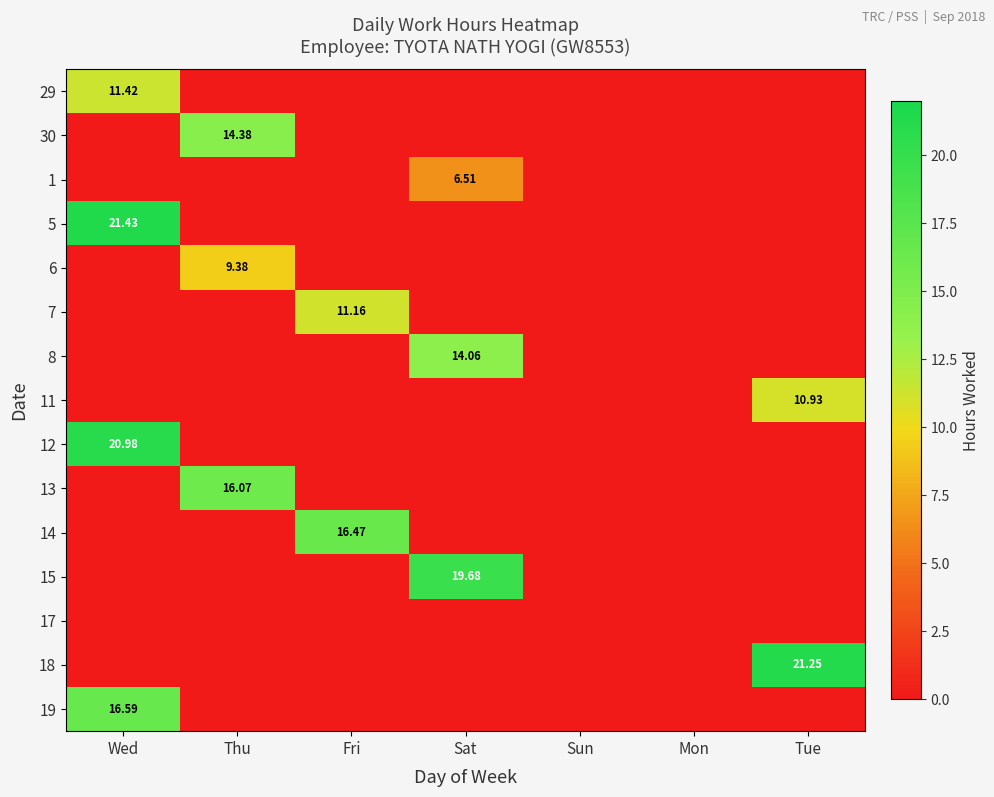

The value of 12 at Tue is -10.9. True or false?

False